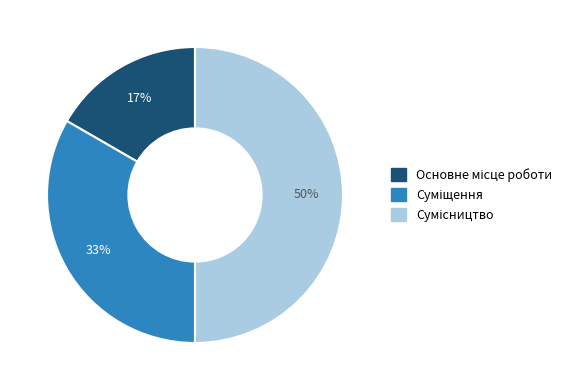

To the nearest percent, what is the average slice percentage?

33%